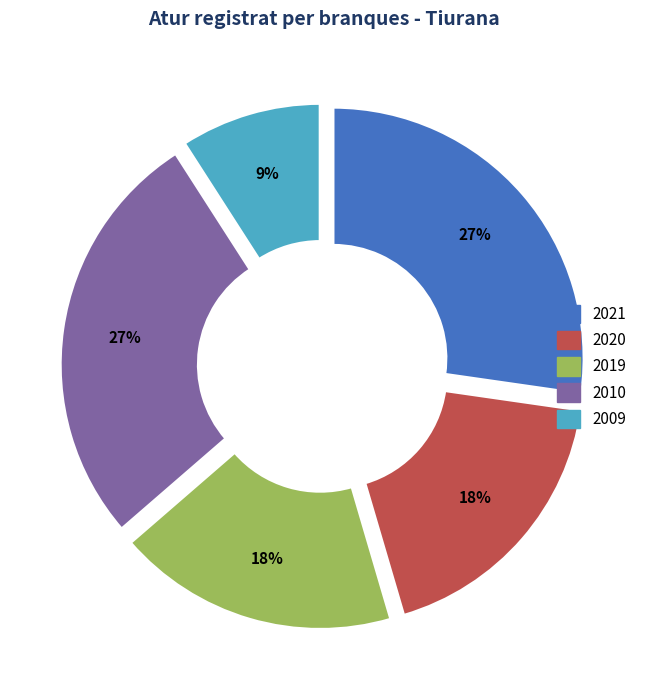

To the nearest percent, what percentage of the pie is 2019?

18%